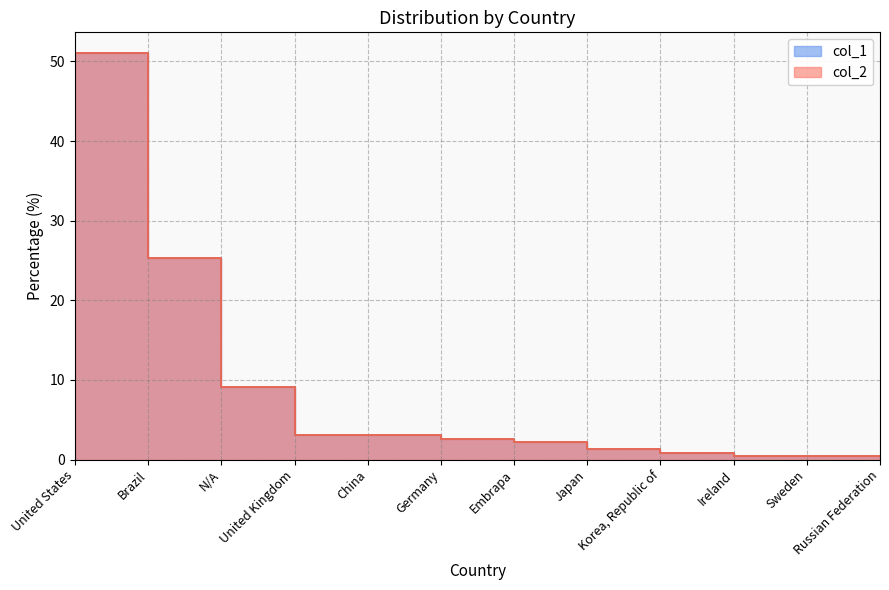

How many values in the col_1 series exceed 2?

7